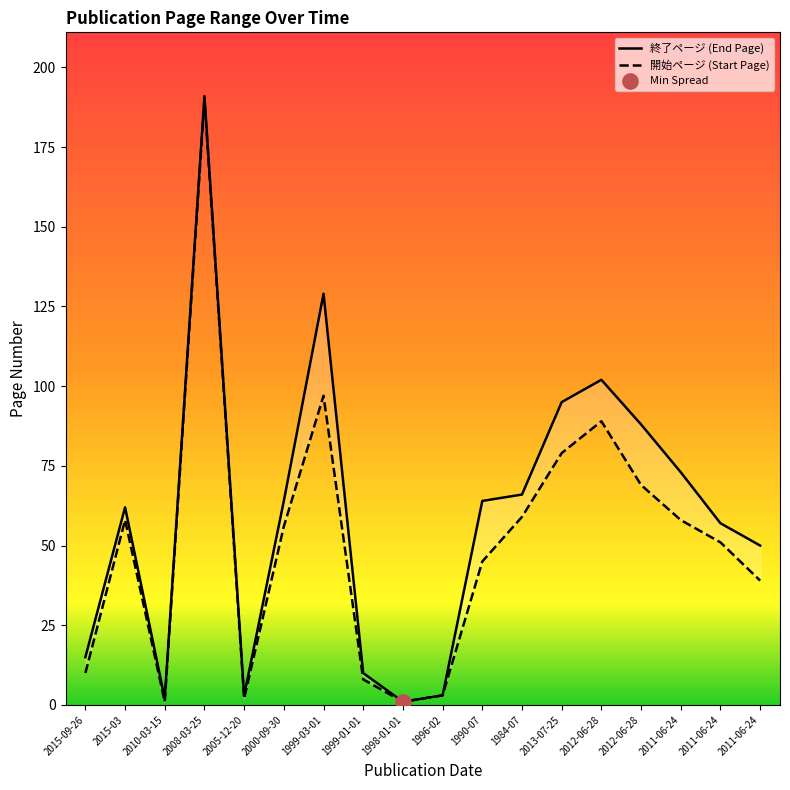

What is the total value across all series at 2015-03?

120